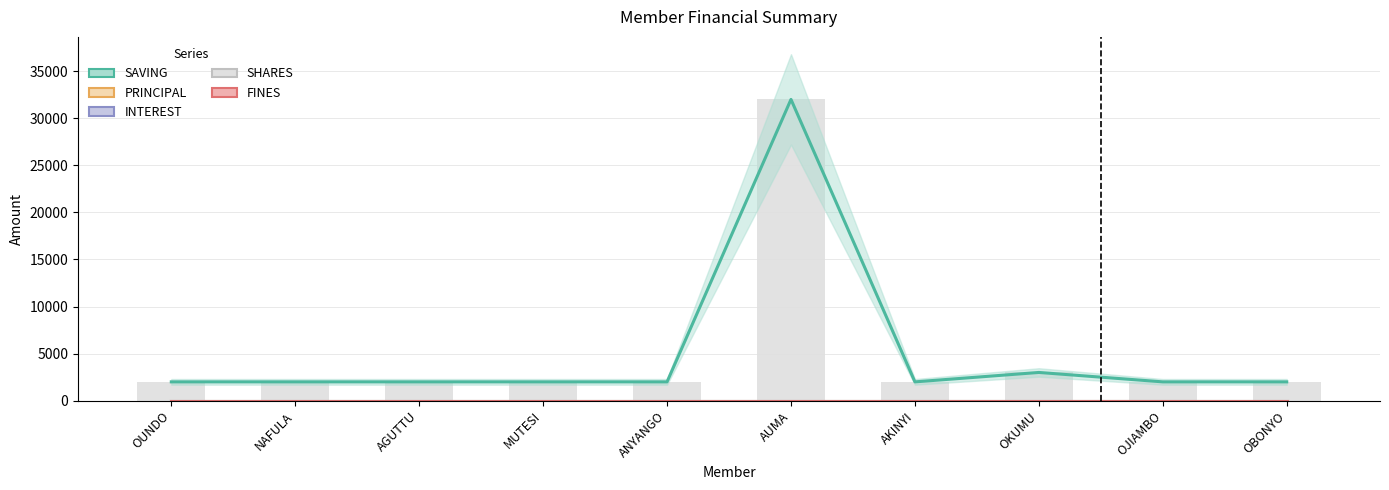

At which label is FINES closest to 0?

OUNDO